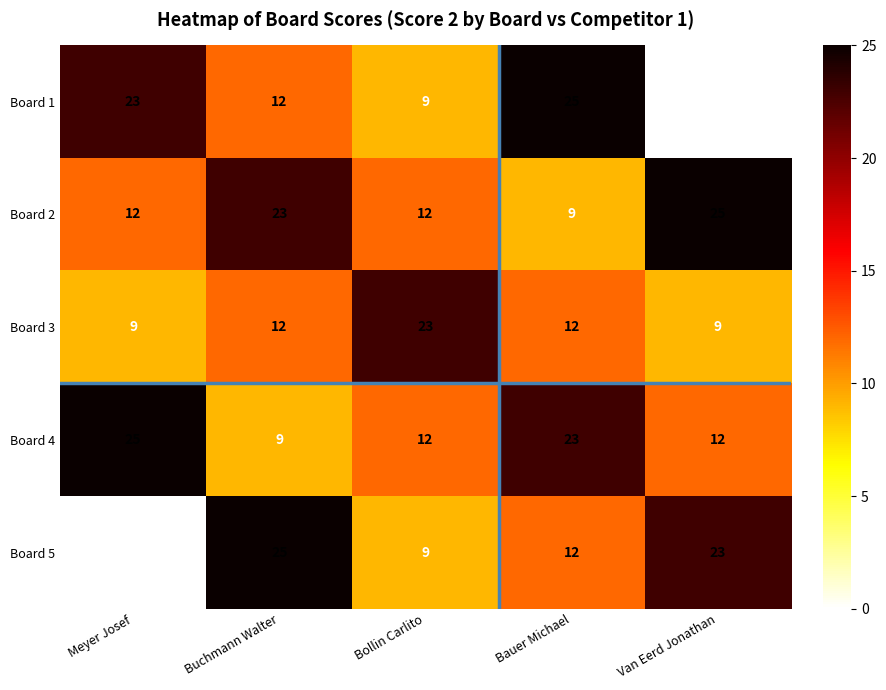

Count the number of data series in this chart.

5